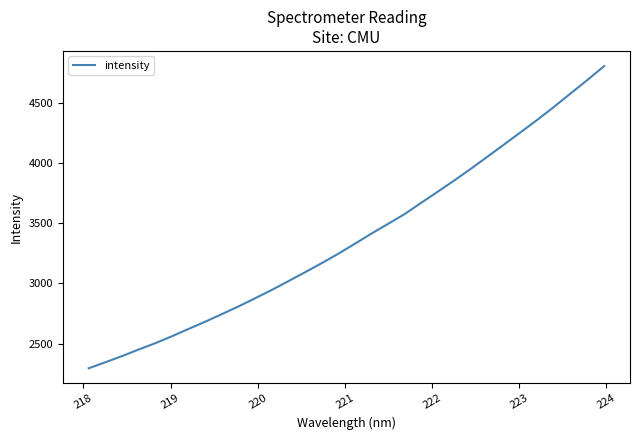

What is the smallest value displayed?

2295.8